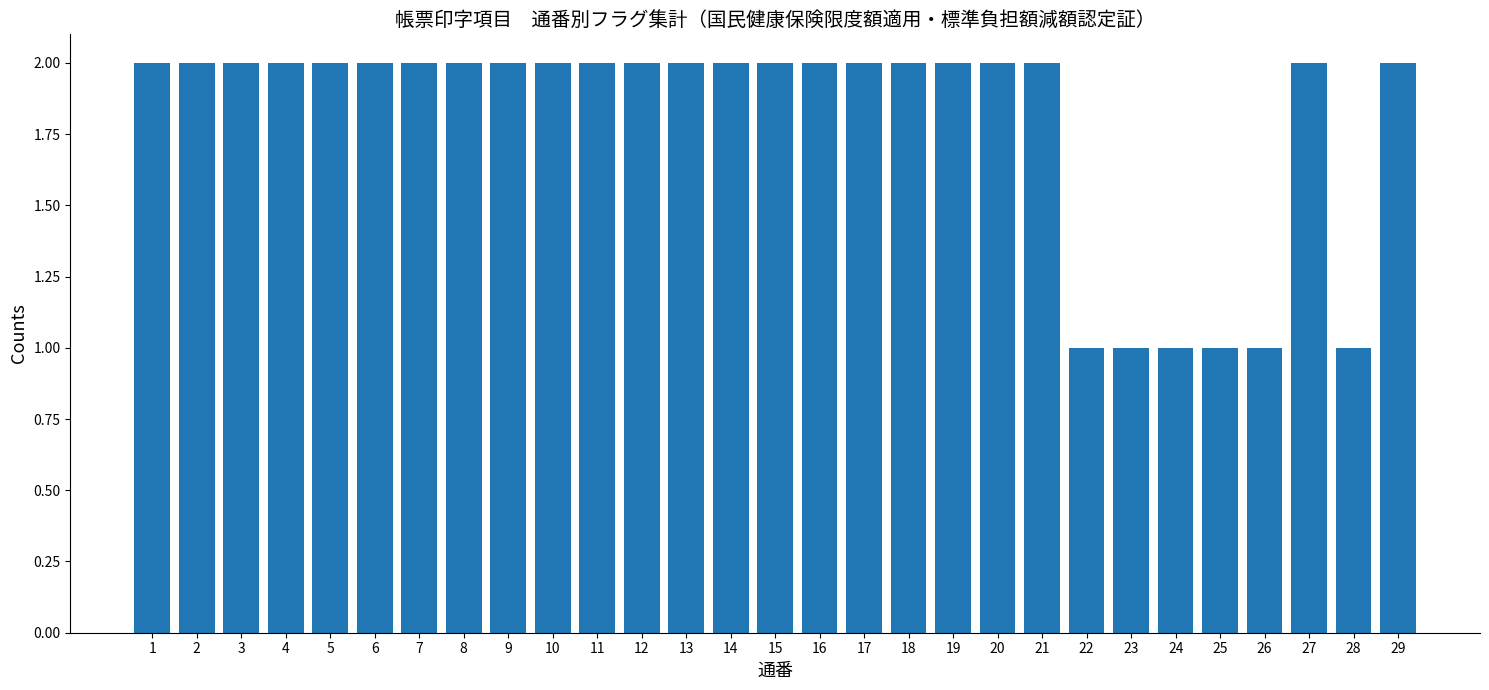

How many bars are there in total?

29